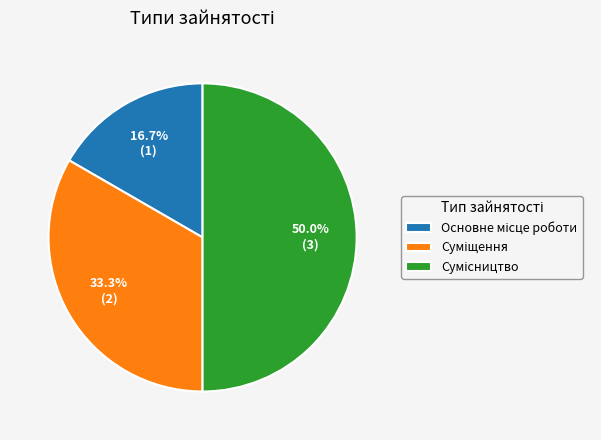

To the nearest percent, what is the average slice percentage?

33%